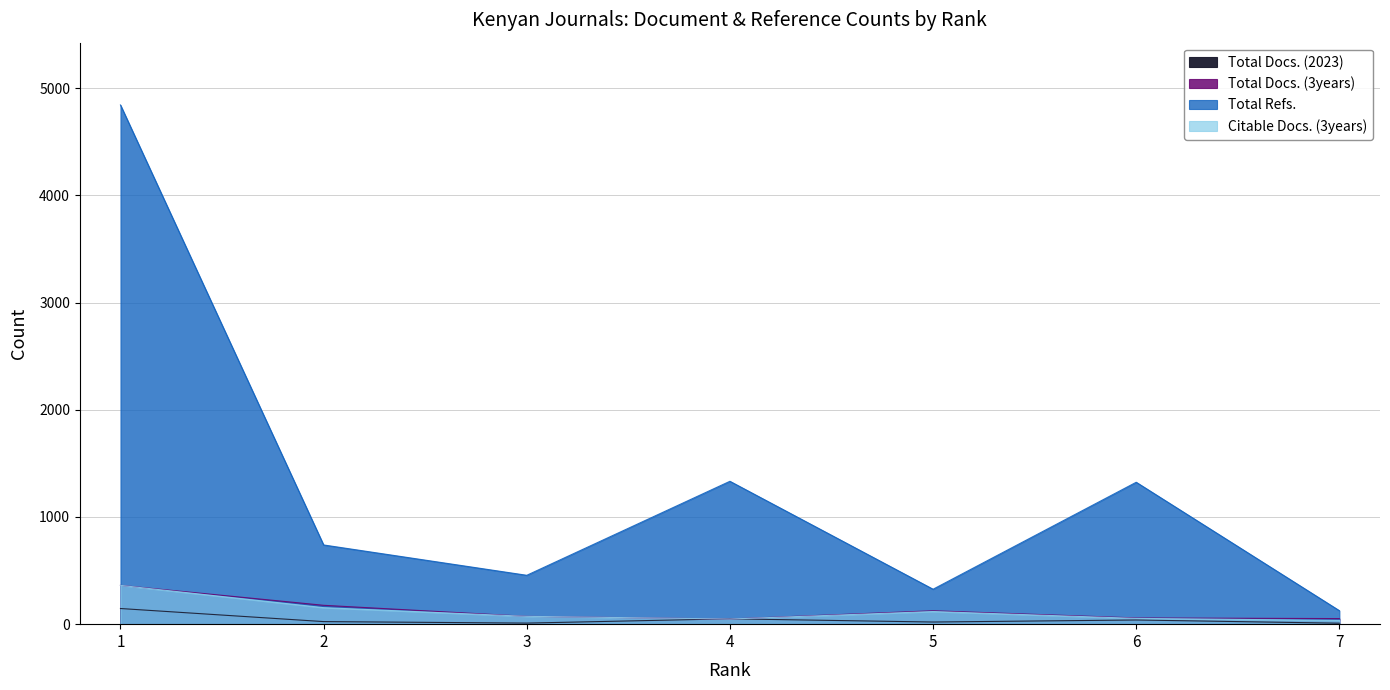

What is the difference between the highest and lowest values at 5?

306